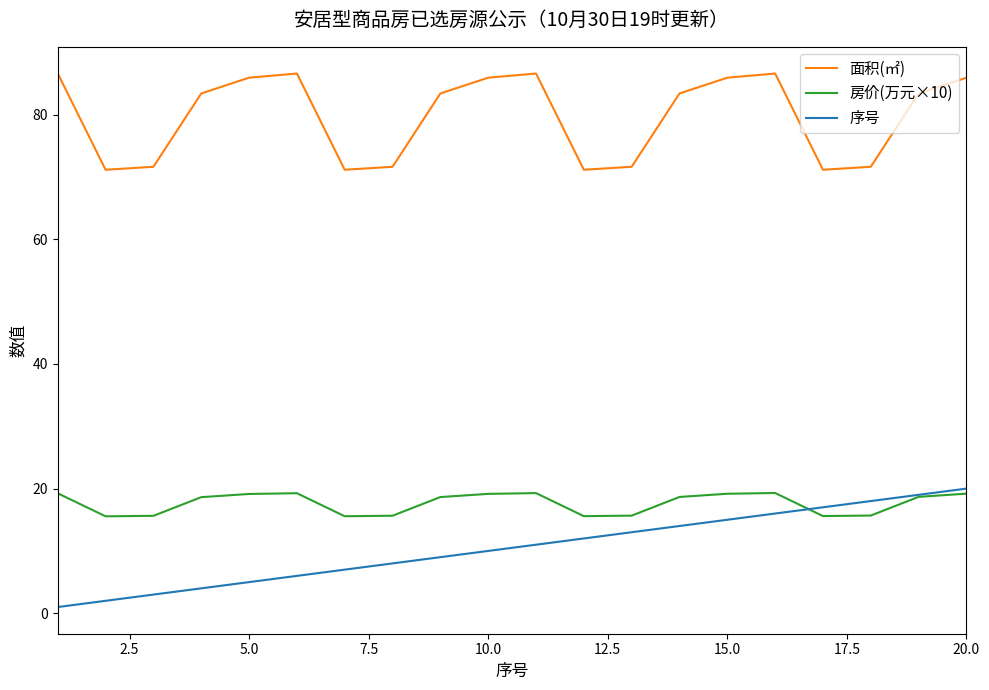

True or false: 面积(㎡) and 房价(万元×10) cross at least once.

False